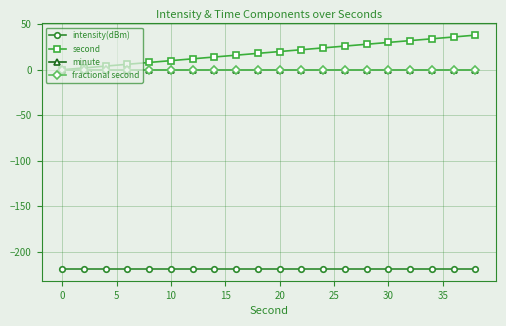

Is this an area chart (filled region under the line)?

No